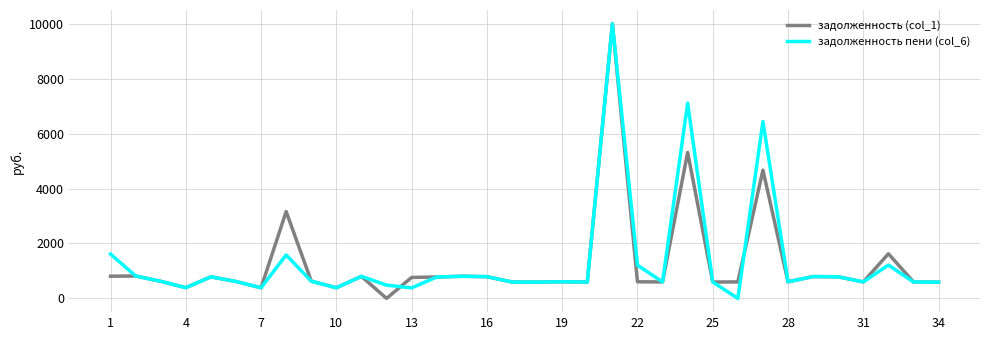

True or false: задолженность (col_1) has more than 1 interior local peaks.

True